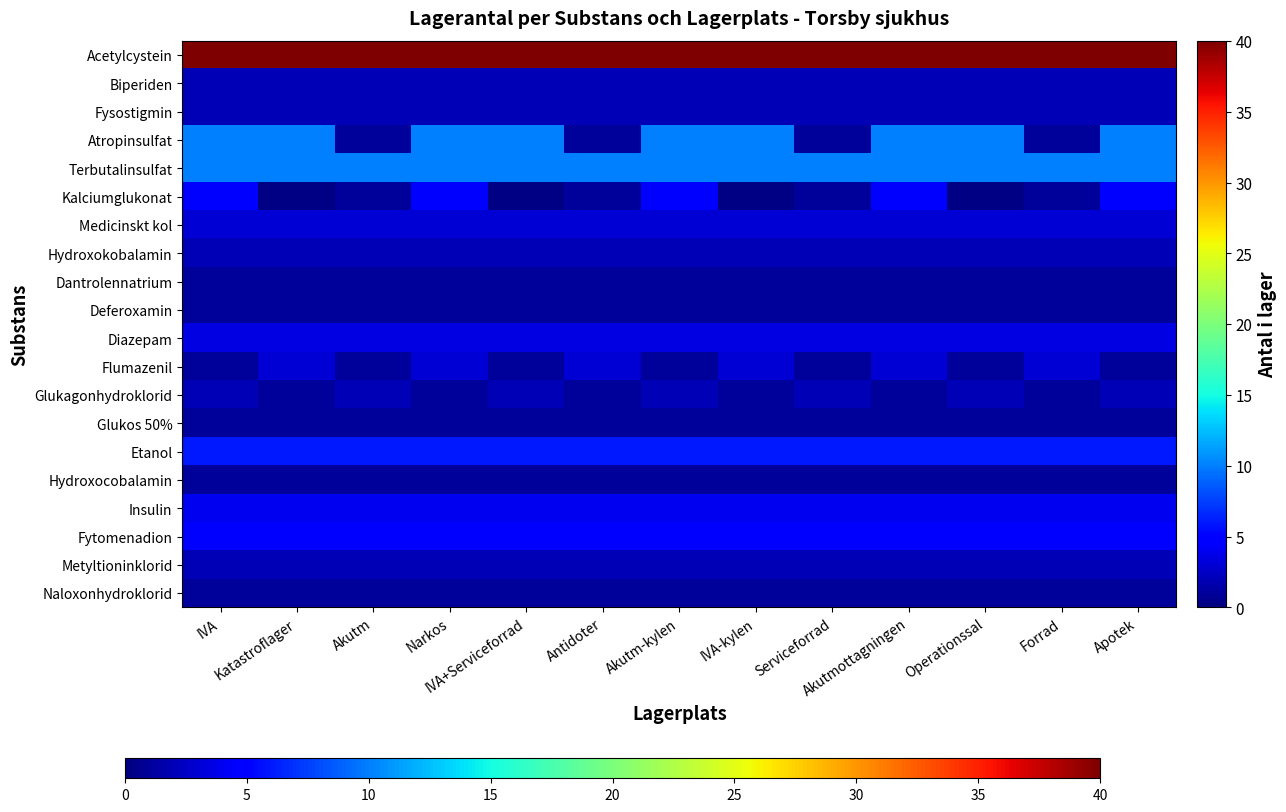

Which series changed the most between Narkos and Operationssal?

Kalciumglukonat